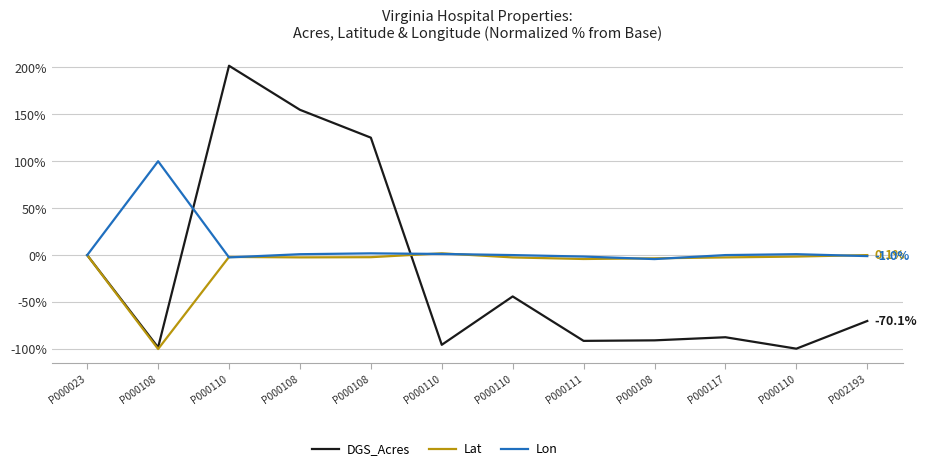

Between which two adjacent categories do Lat and Lon first intersect?

P000108 and P000110